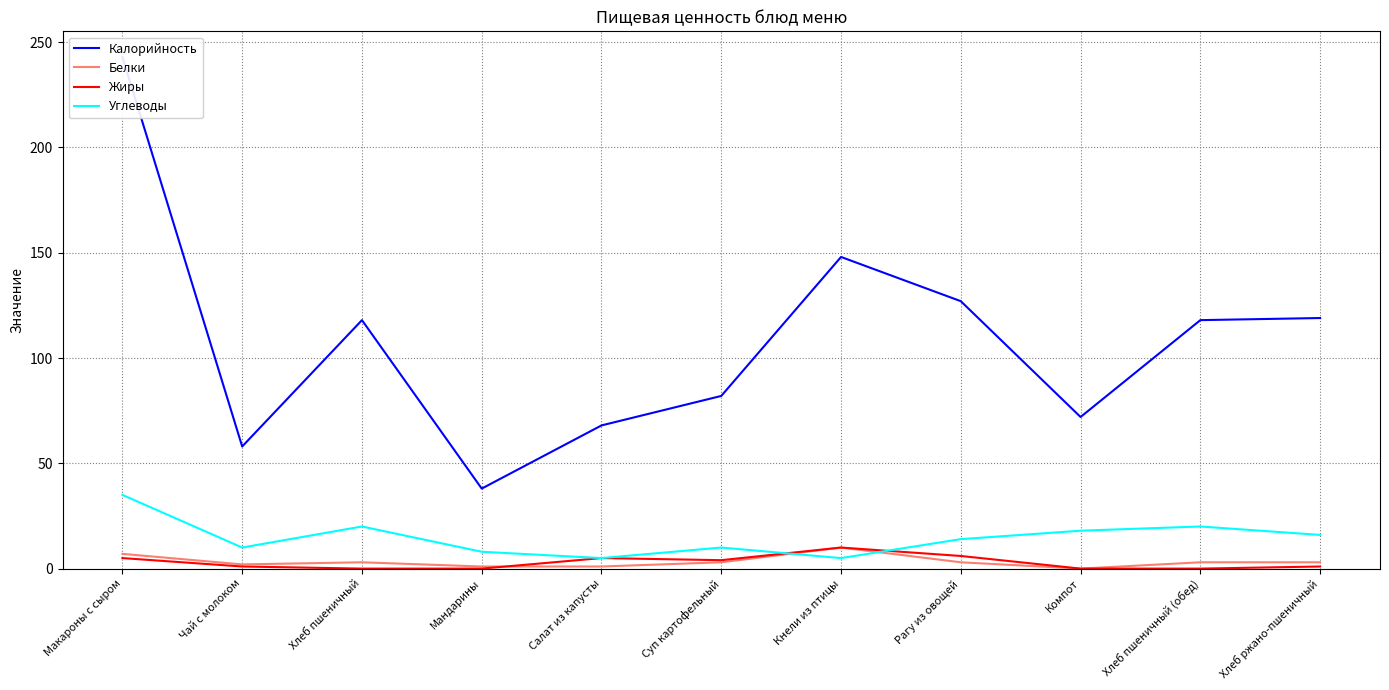

How many data points in Калорийность are above 118?

4